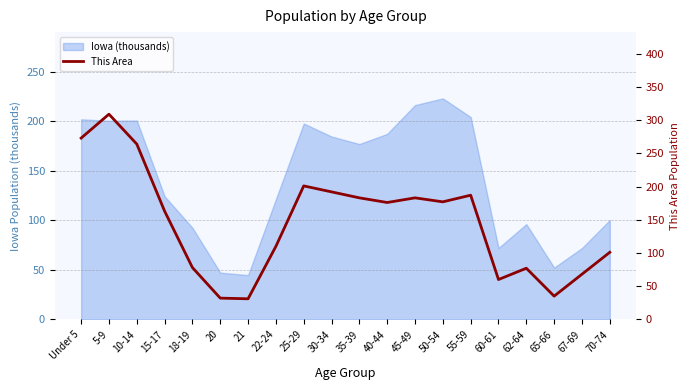

What is the label of the 8th point from the left?

22-24